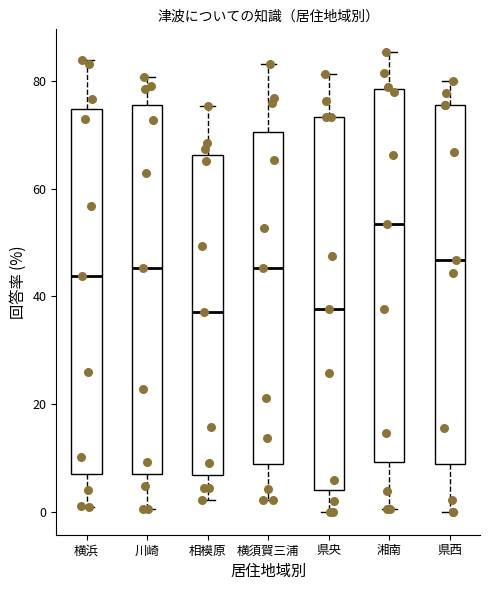

Where does the median line of the box for 川崎 sit on the y-axis? The values are not printed on the chart, so give them approximately, as read against the axis.

46